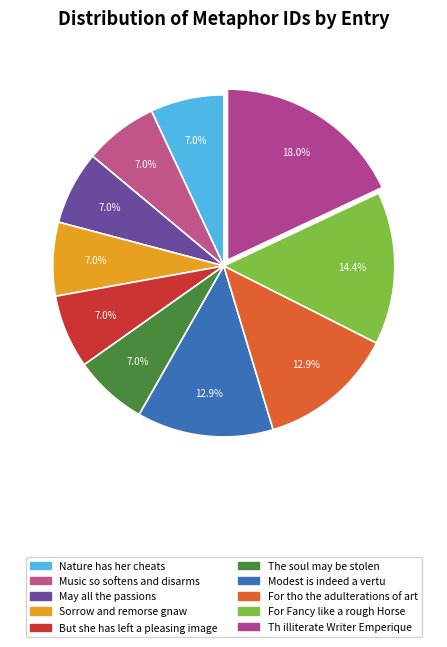

Which slice is the smallest?

Nature has her cheats